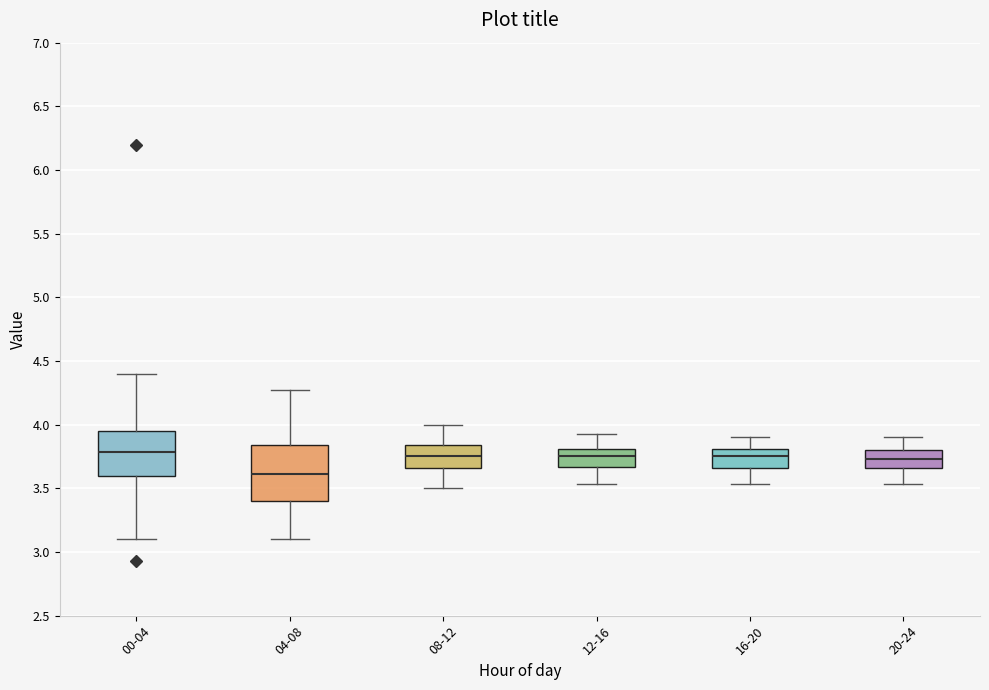

Which box has the lowest median line?

04-08